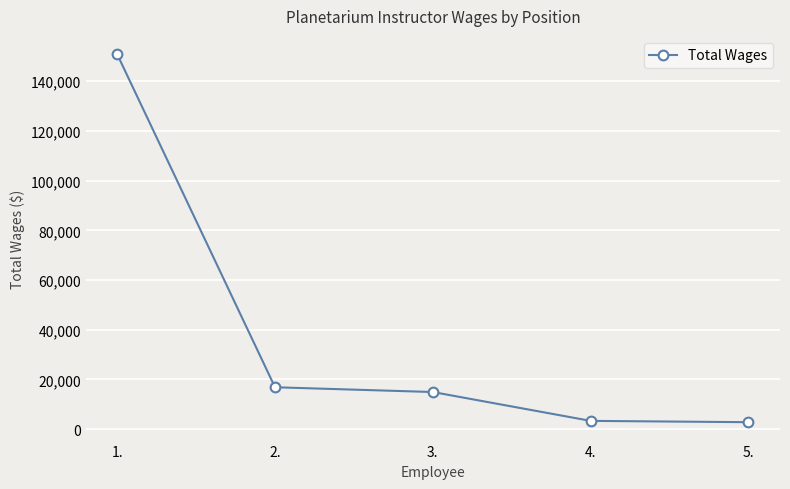

Is it true that the value at 2. is 10479?

False